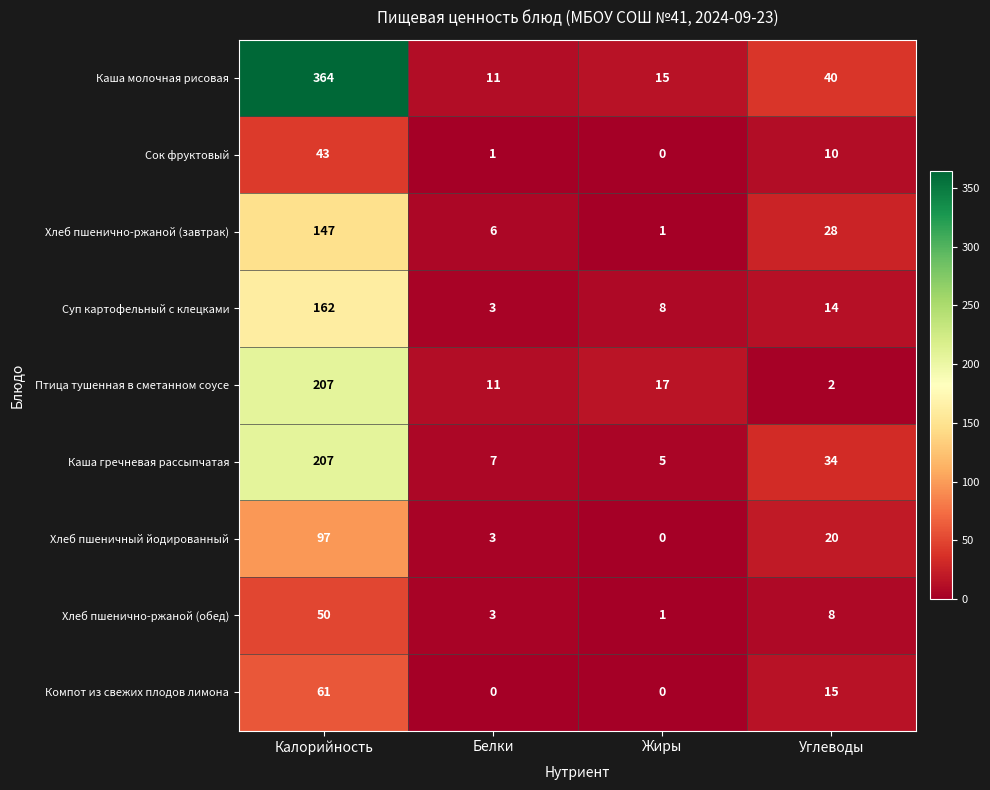

The Хлеб пшенично-ржаной (обед) series shows 50 at Калорийность. True or false?

True